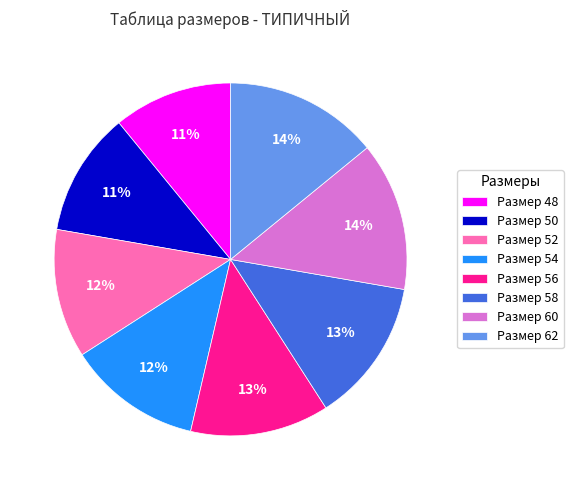

The Размер 58 slice represents 7% of the pie. True or false?

False